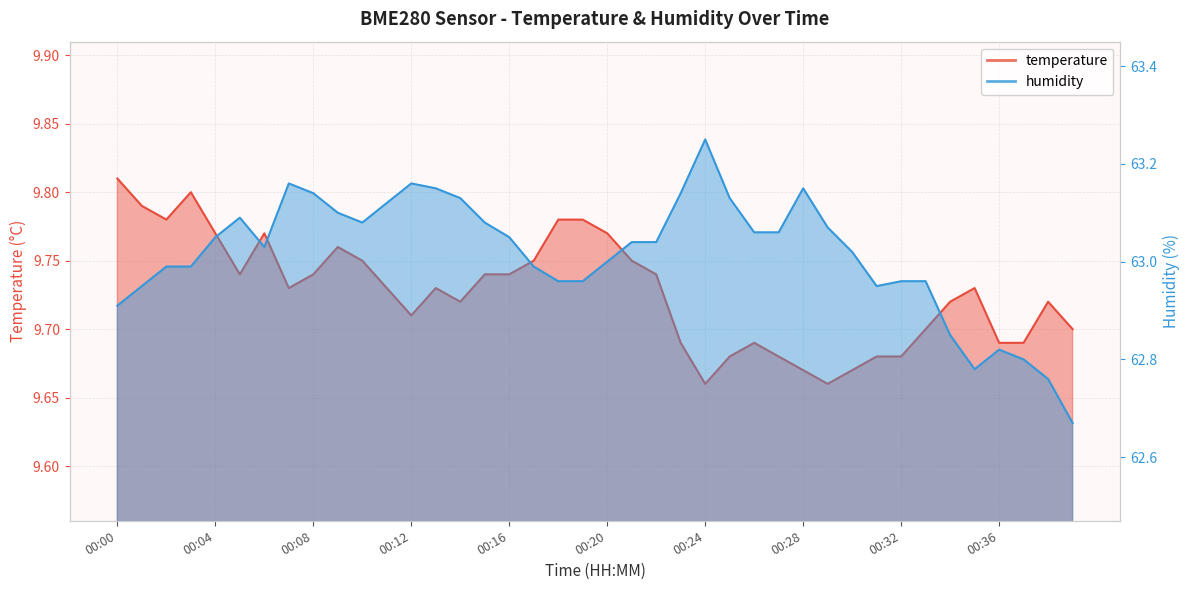

At which label does humidity first exceed 63?

00:04